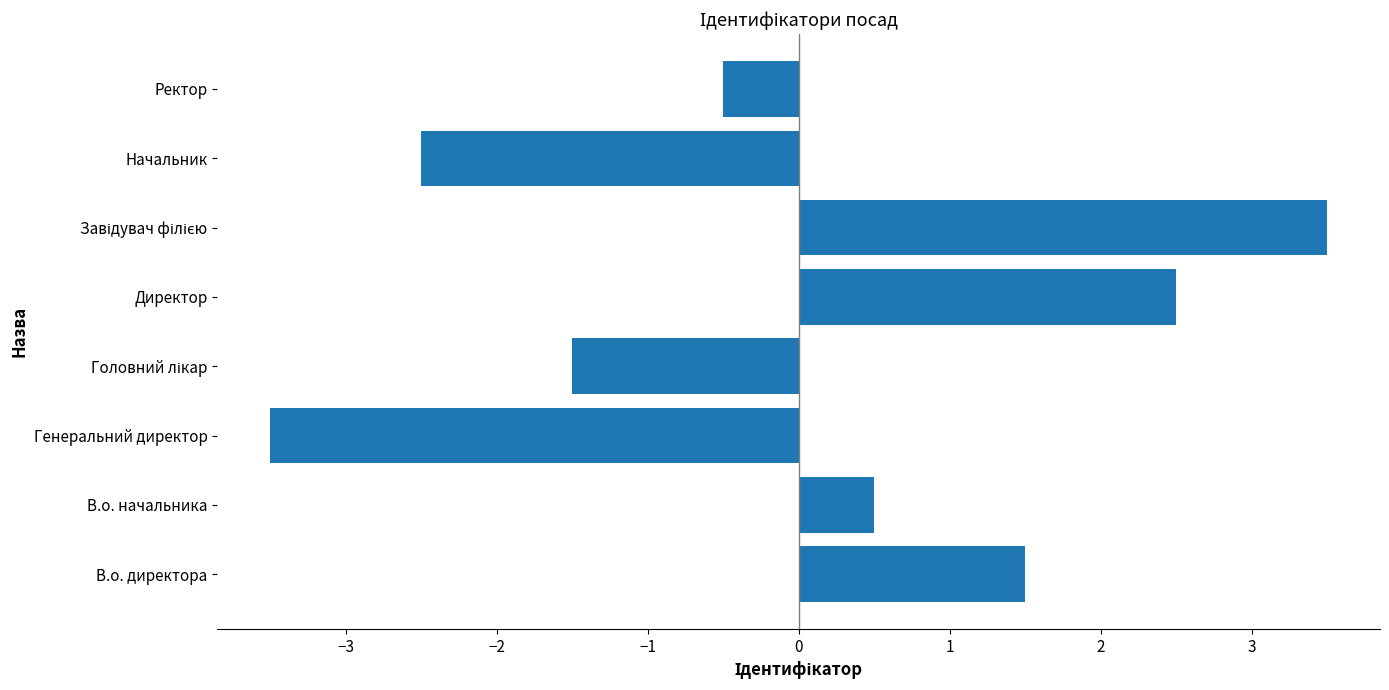

What is the maximum value shown in the chart?

3.5